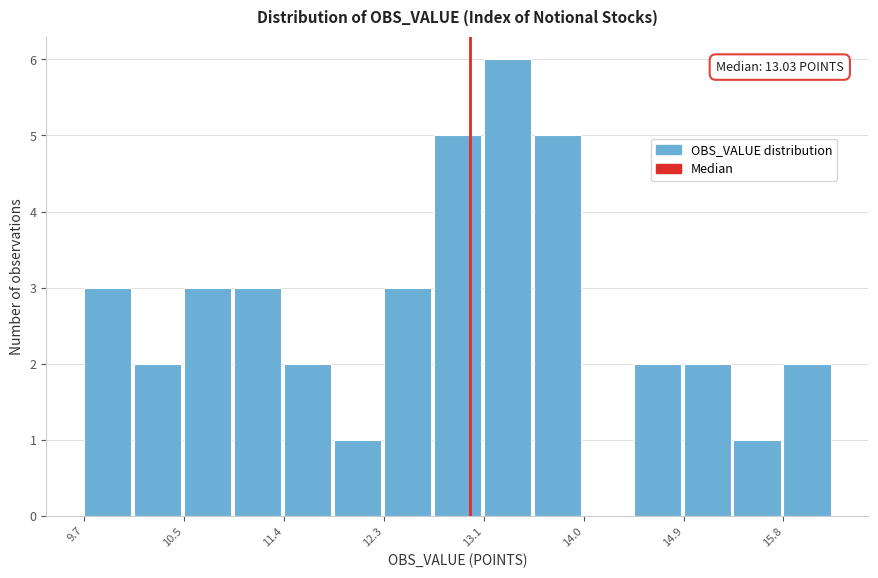

Which range on the x-axis has the tallest bar?

13.1 to 13.6